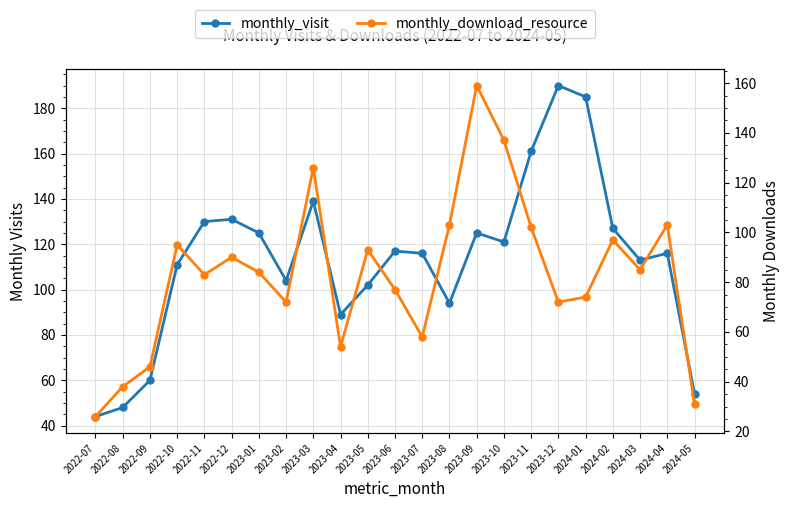

In monthly_visit, how many points are lower than both neighbors (excluding endpoints)?

5